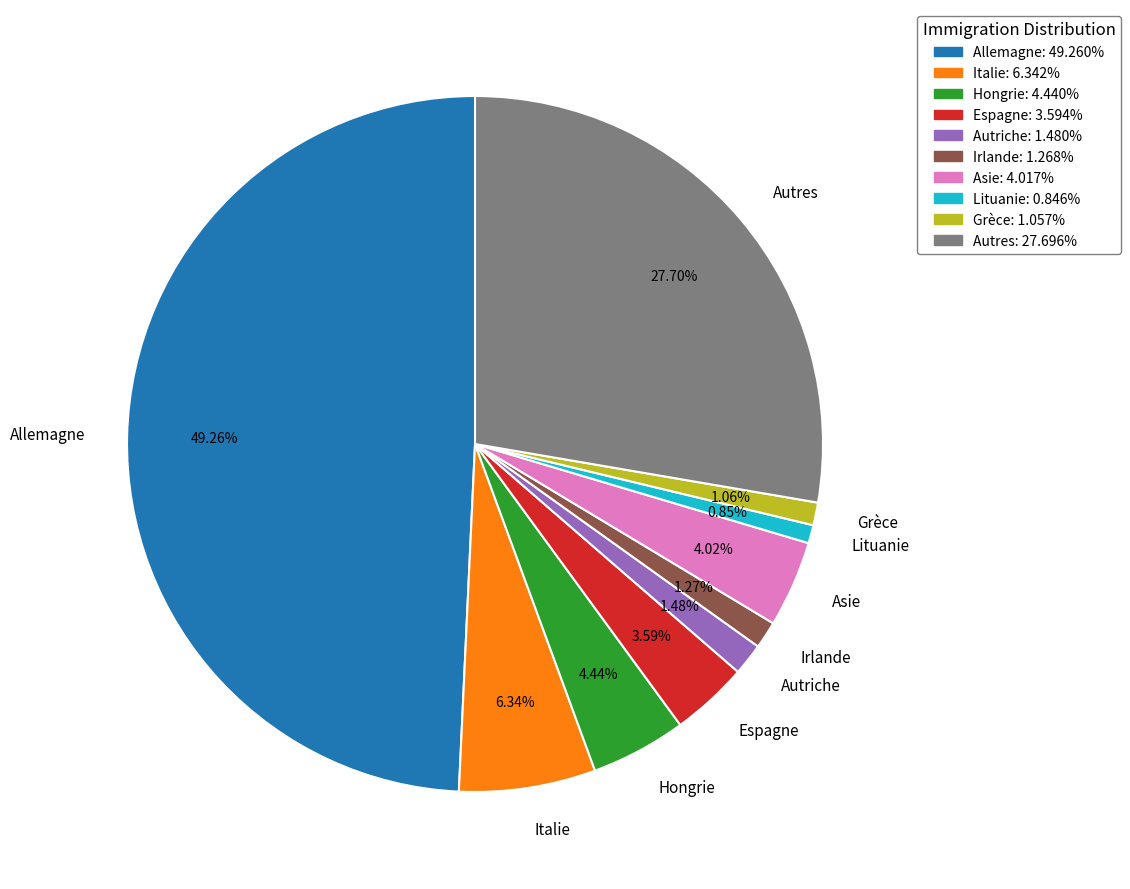

How many segments does this pie chart have?

10